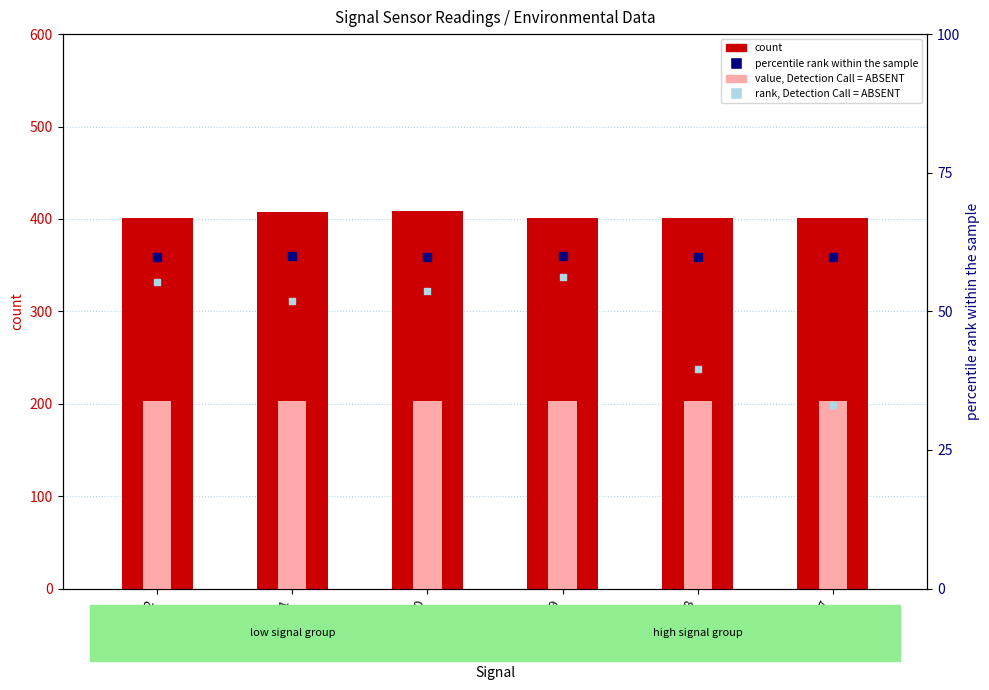

Which series has the largest total across all categories?

count